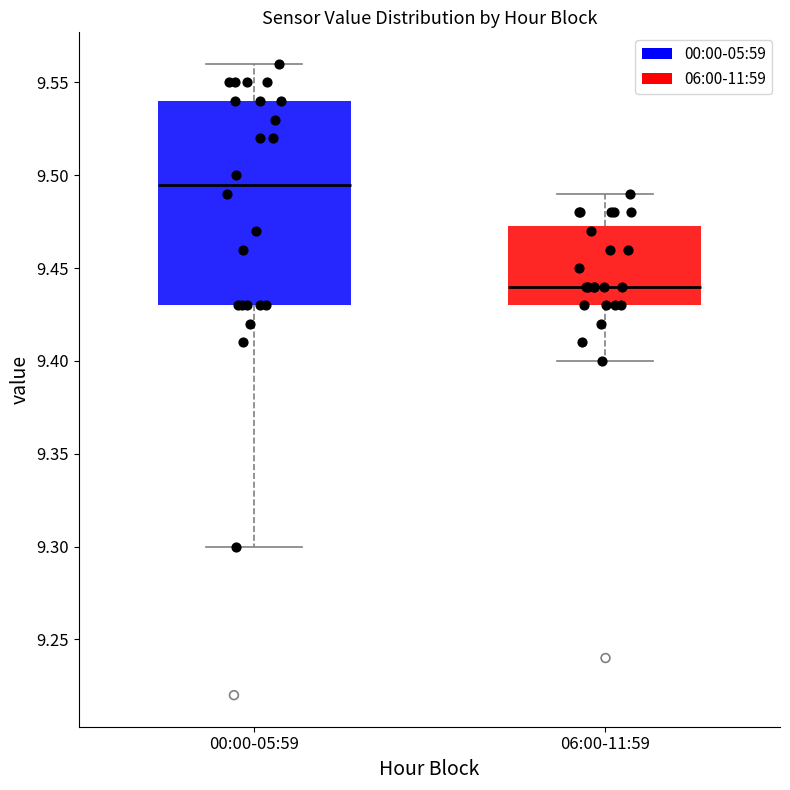

Reading left to right, transcribe this box plot: for each box, give where its median line is, the range the box spans, and where its two whiskers end, as read against the y-axis. The values are not printed on the chart, so give them approximately, as read against the axis.

00:00-05:59: median 9.495, box 9.430 to 9.540, whiskers 9.300 to 9.560
06:00-11:59: median 9.440, box 9.430 to 9.475, whiskers 9.400 to 9.490